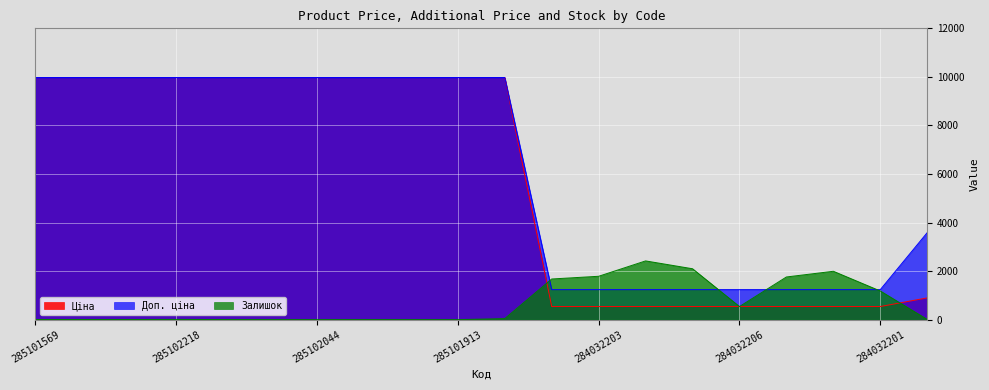

Which series has the largest total across all categories?

Доп. ціна